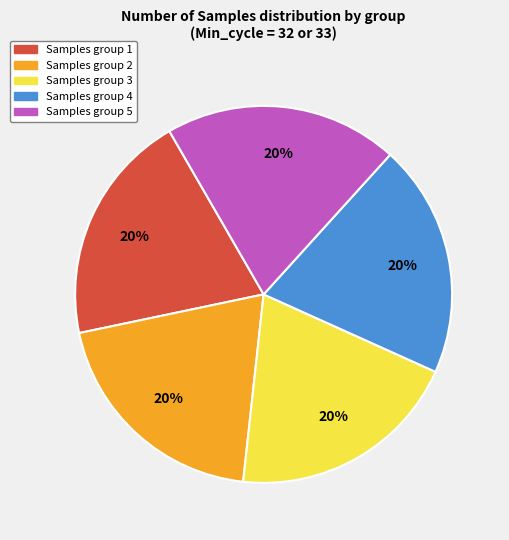

True or false: Samples group 1 accounts for 33% of the total.

False